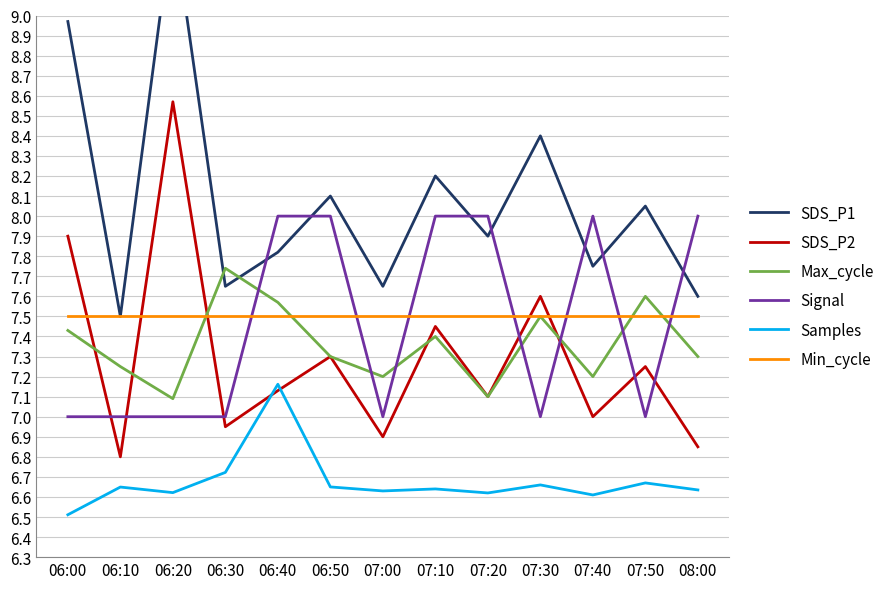

At which label does Max_cycle reach its peak?

06:30